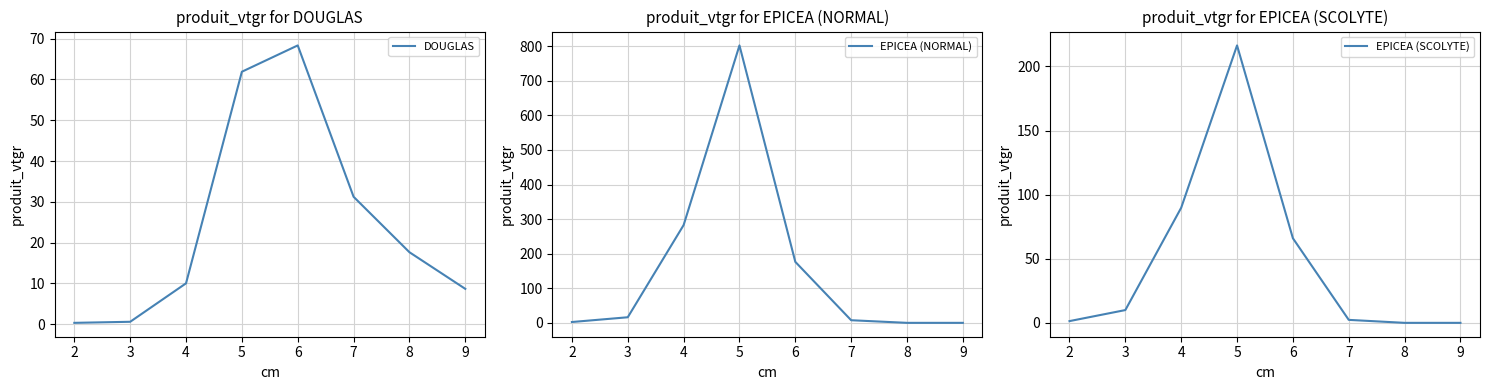

The value of DOUGLAS at 6 is 68.3. True or false?

True